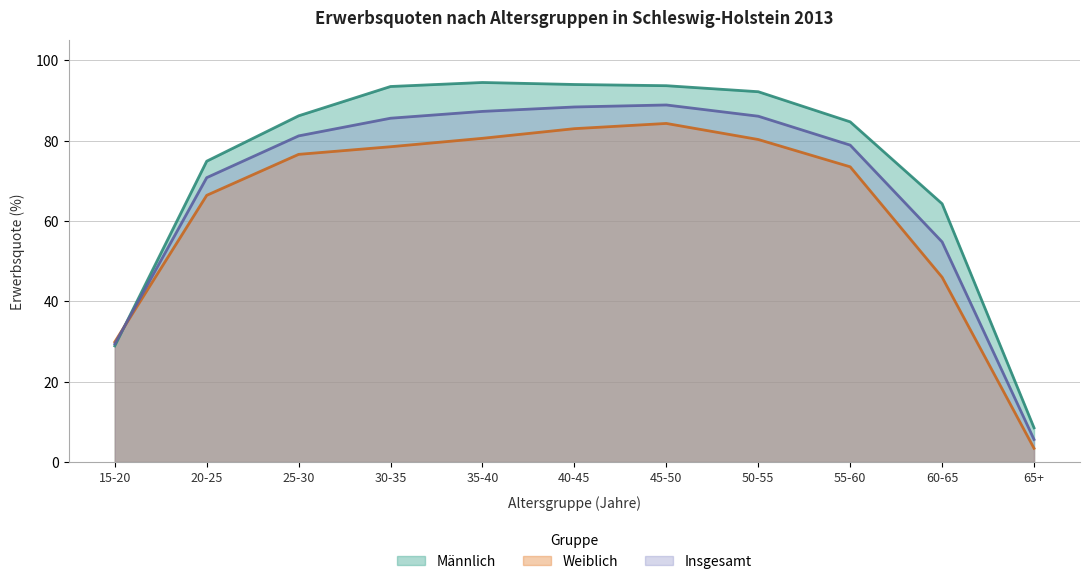

At which category does Weiblich reach its first local peak?

45-50